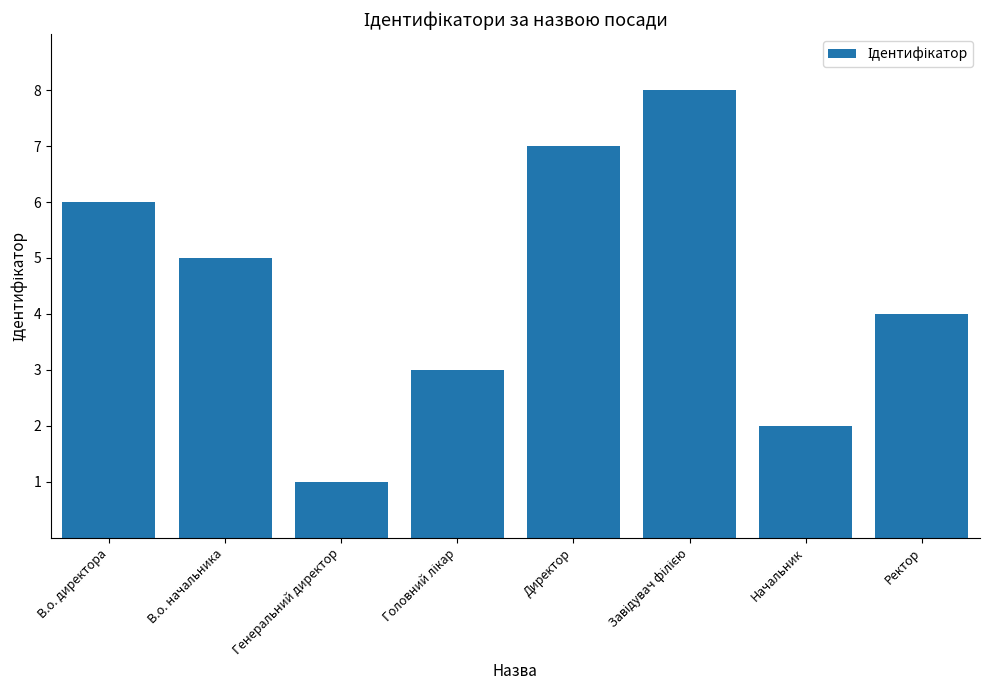

What is the value of the 2nd bar from the left?

5